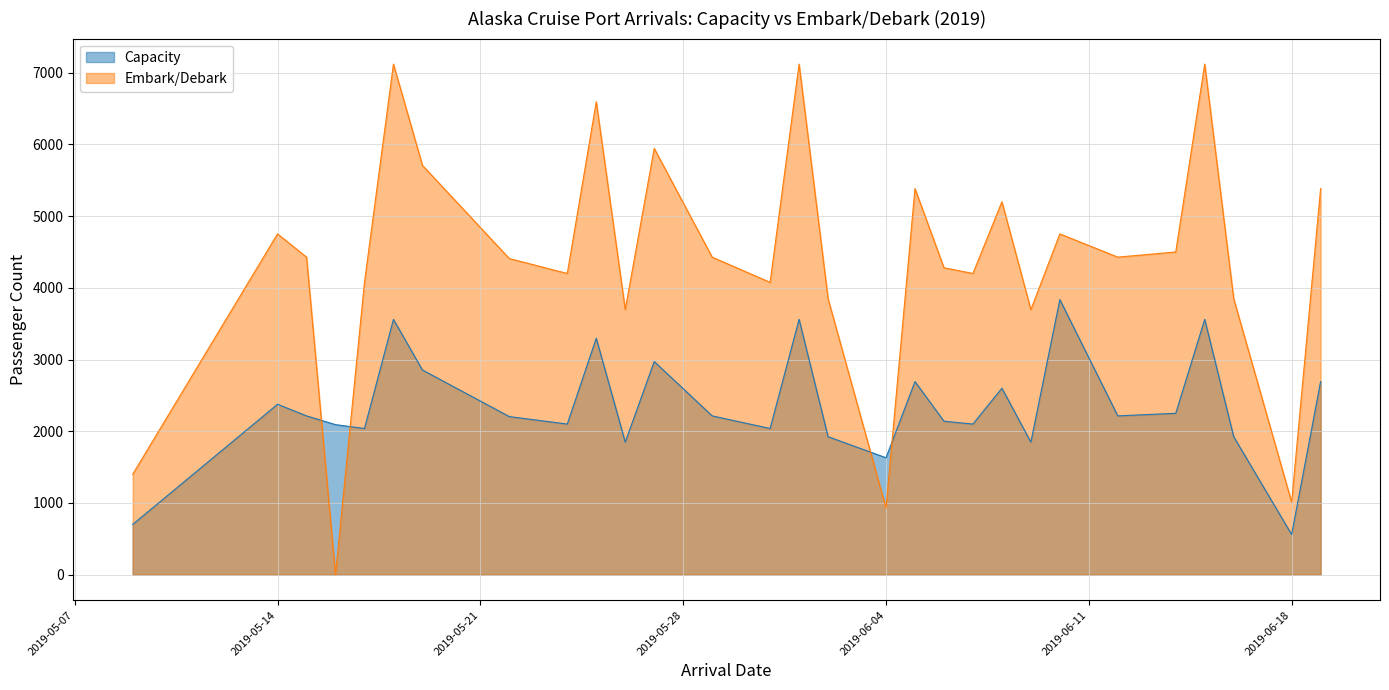

Which series ends up on top after the final intersection of Embark_Debark and Capacity?

Embark_Debark